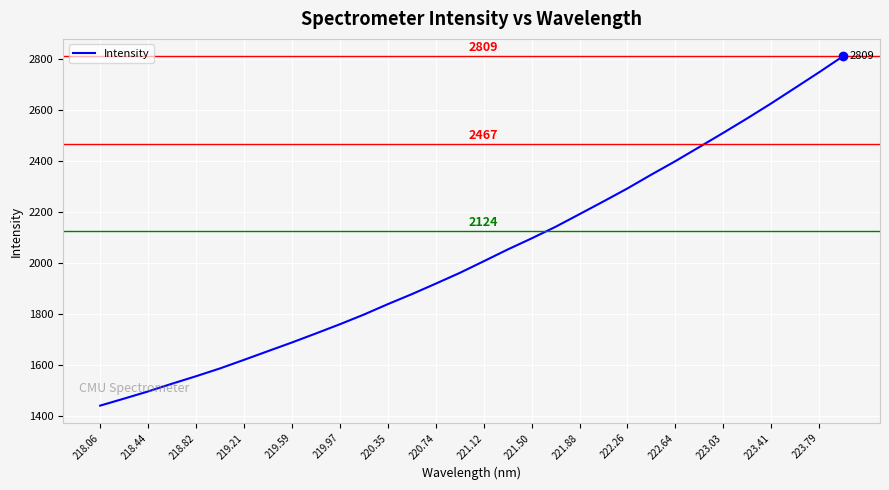

What is the maximum value shown in the chart?

2809.0